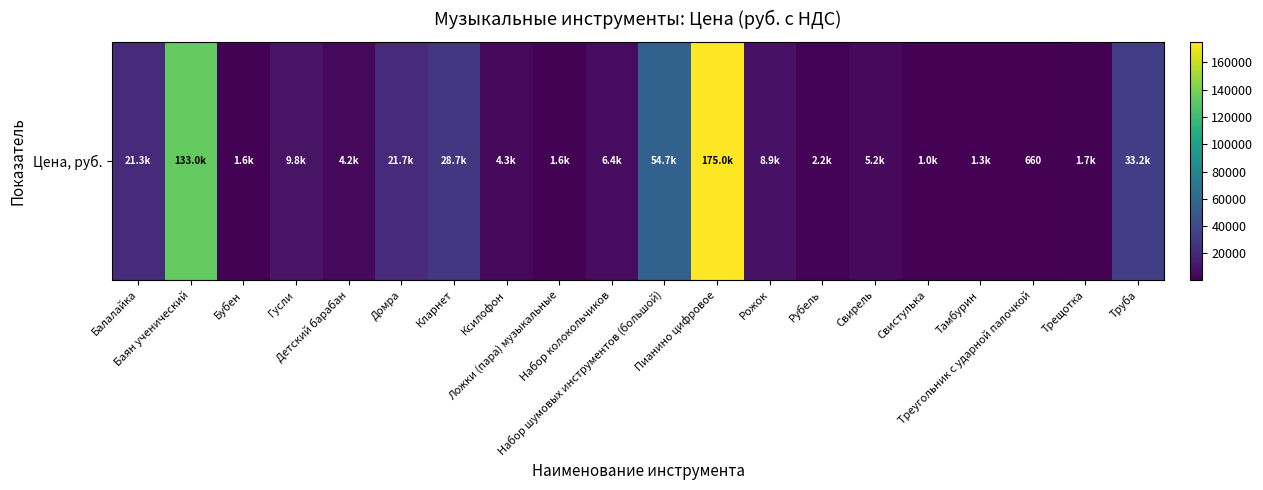

What is the change in value from Бубен to Гусли?

+8170